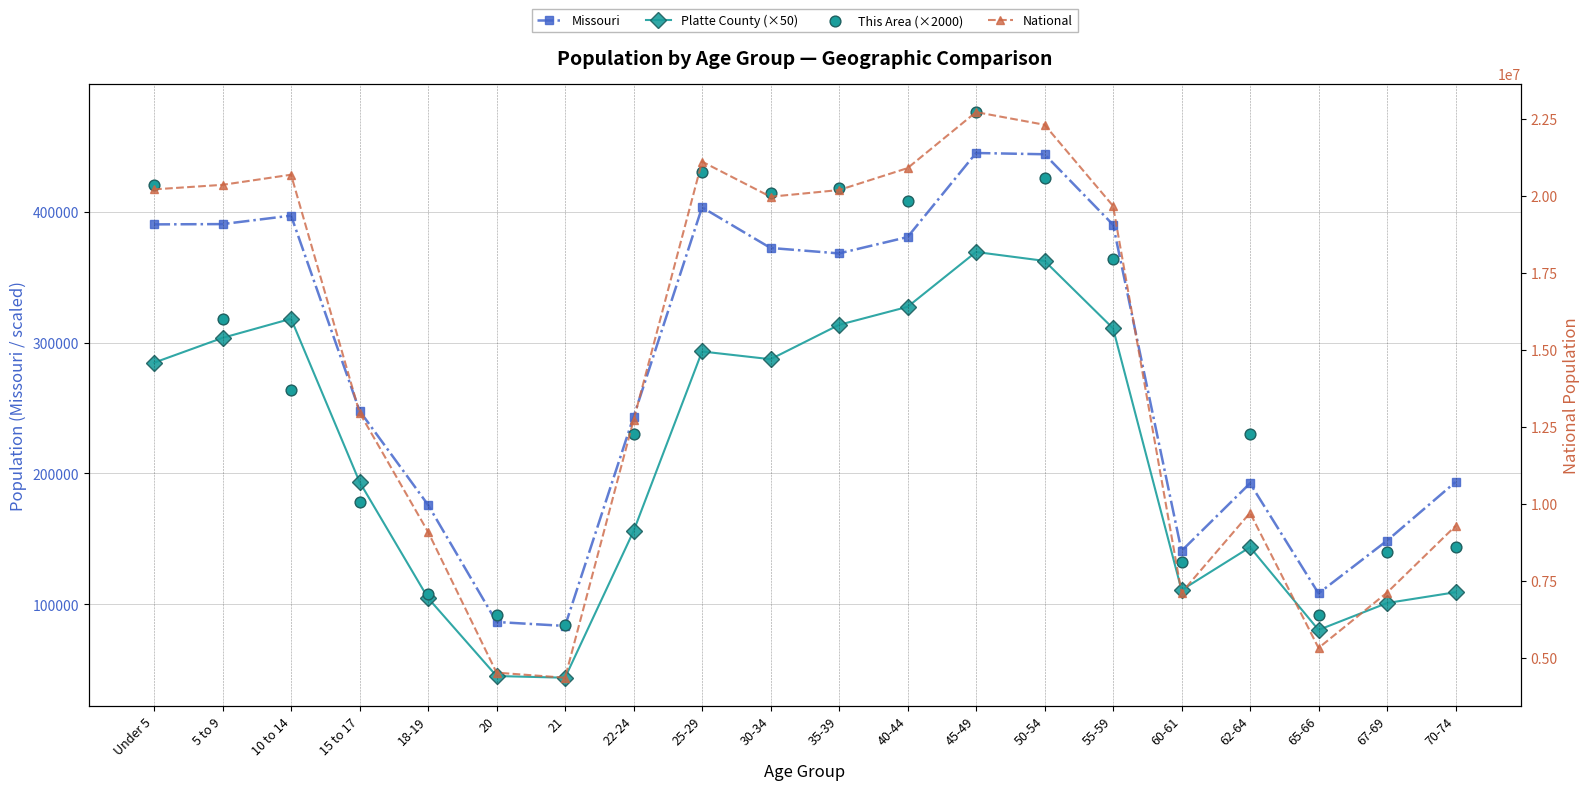

What are all the series names shown in the legend?

Missouri, Platte County (×50), This Area (×2000), National